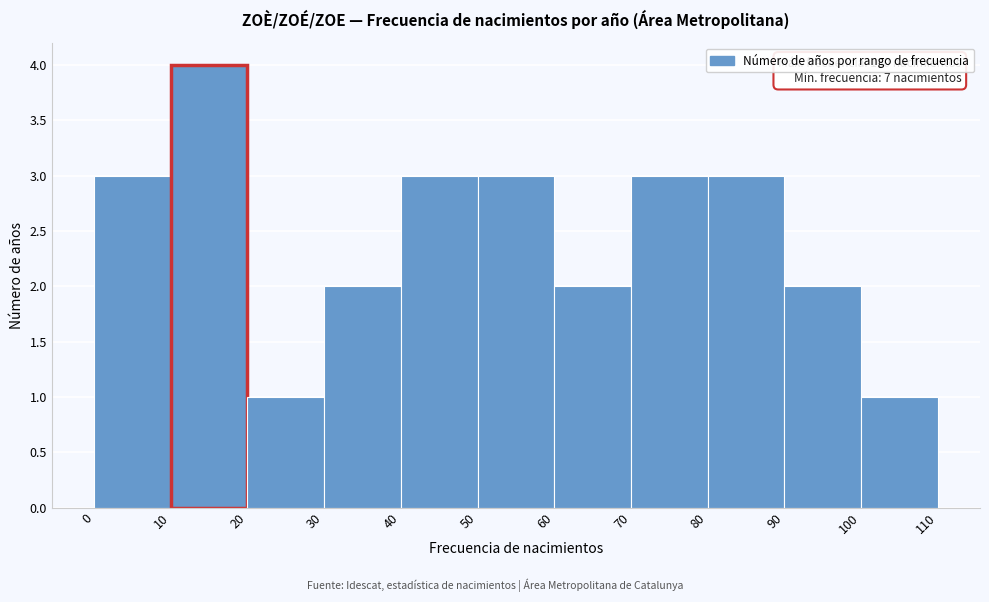

Which range on the x-axis has the tallest bar?

10 to 20